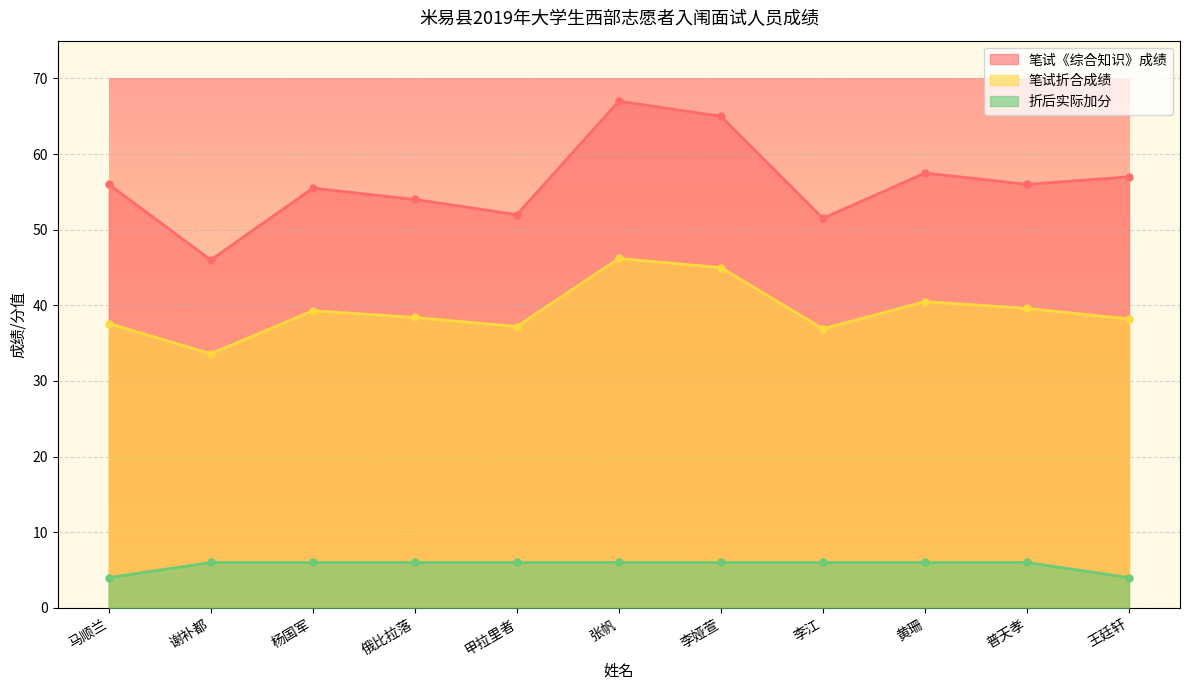

Which label corresponds to the smallest value in the chart?

马顺兰